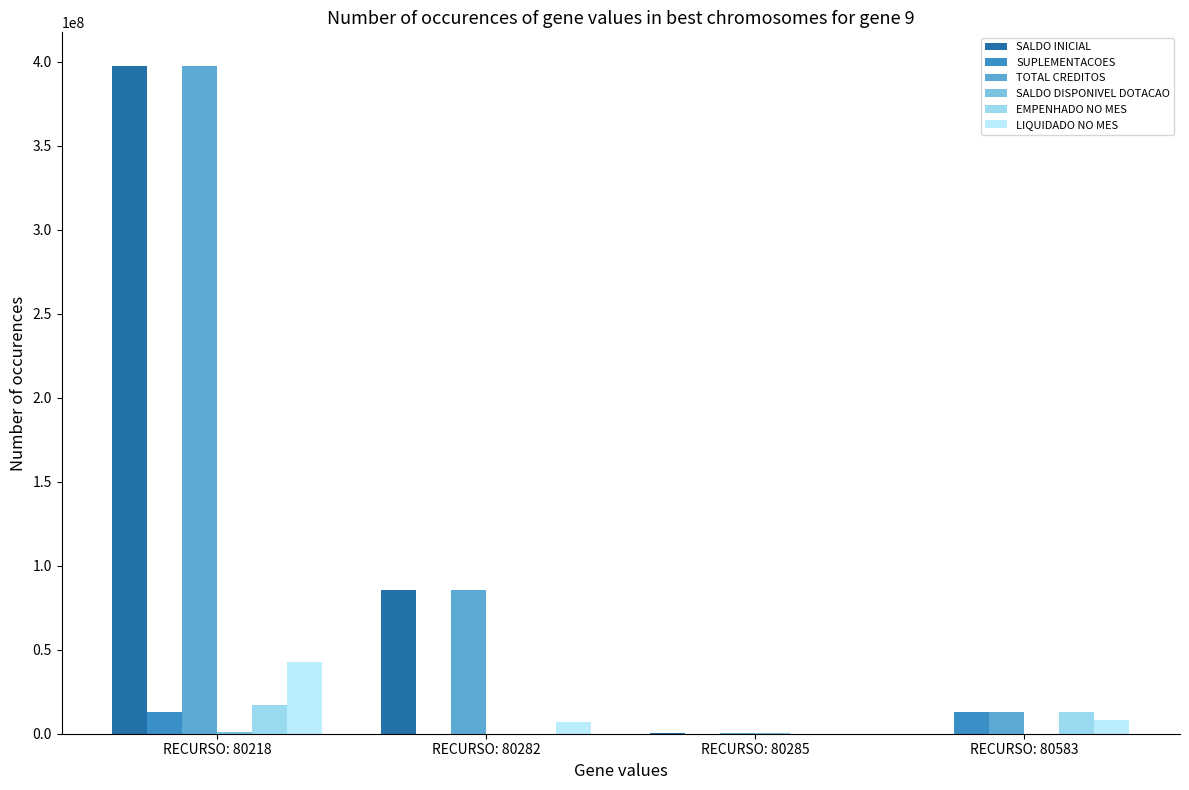

Read the TOTAL CREDITOS value at RECURSO: 80583.

13025000.0